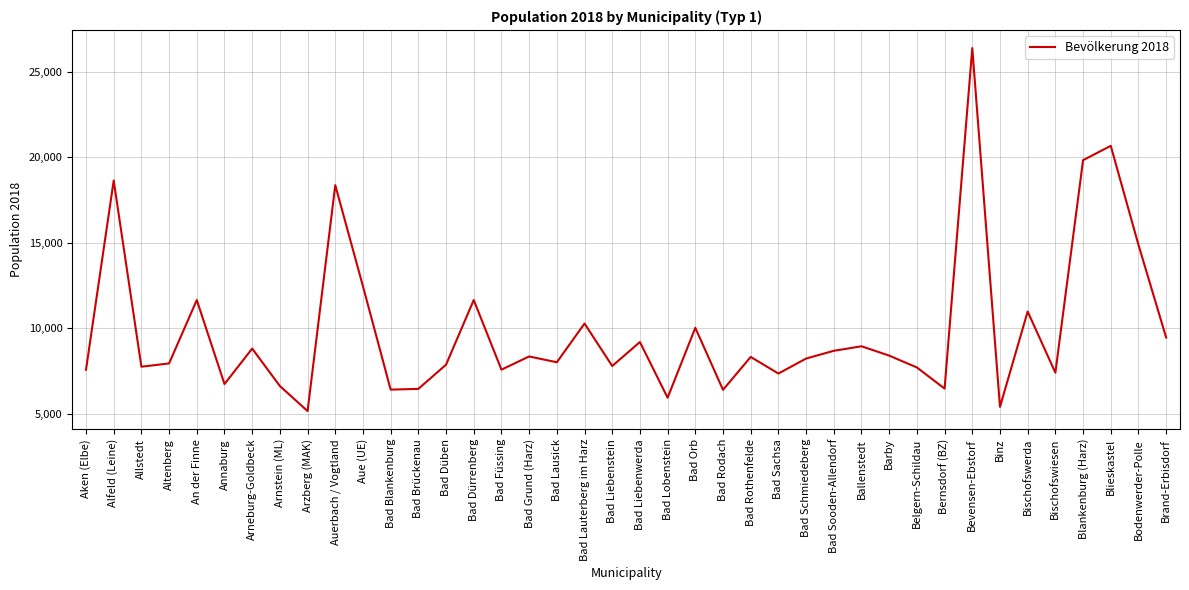

Between Bad Orb and Blieskastel, which is larger?

Blieskastel